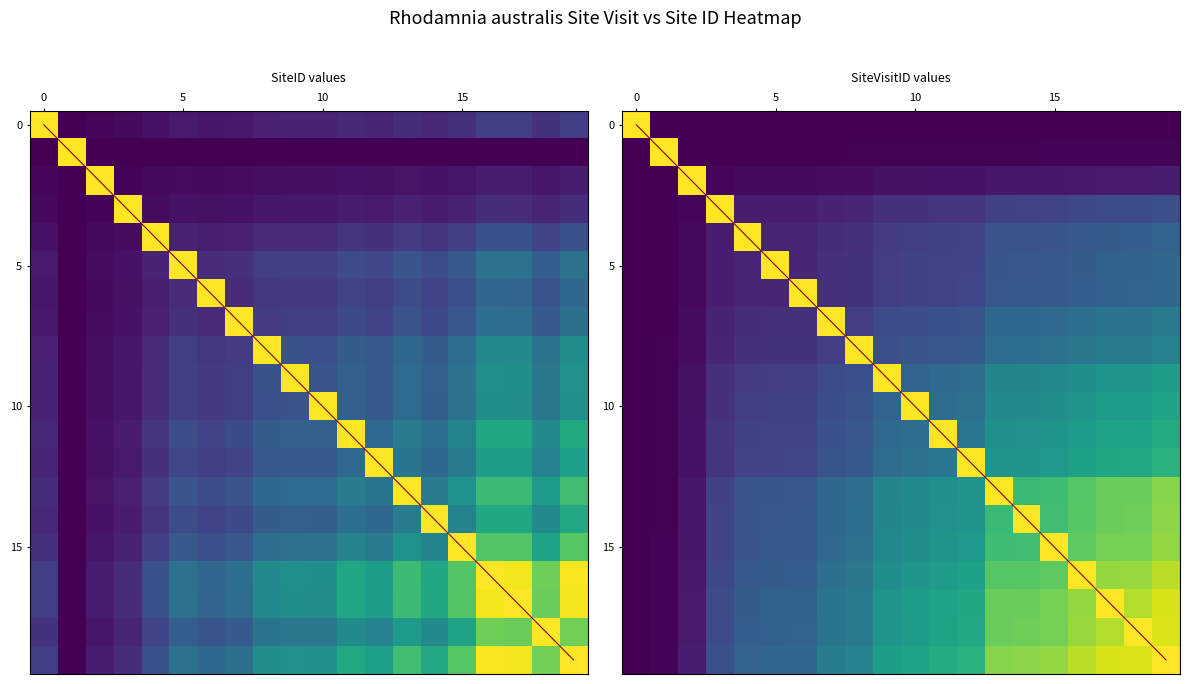

What is the total value across all series at 8?

0.9